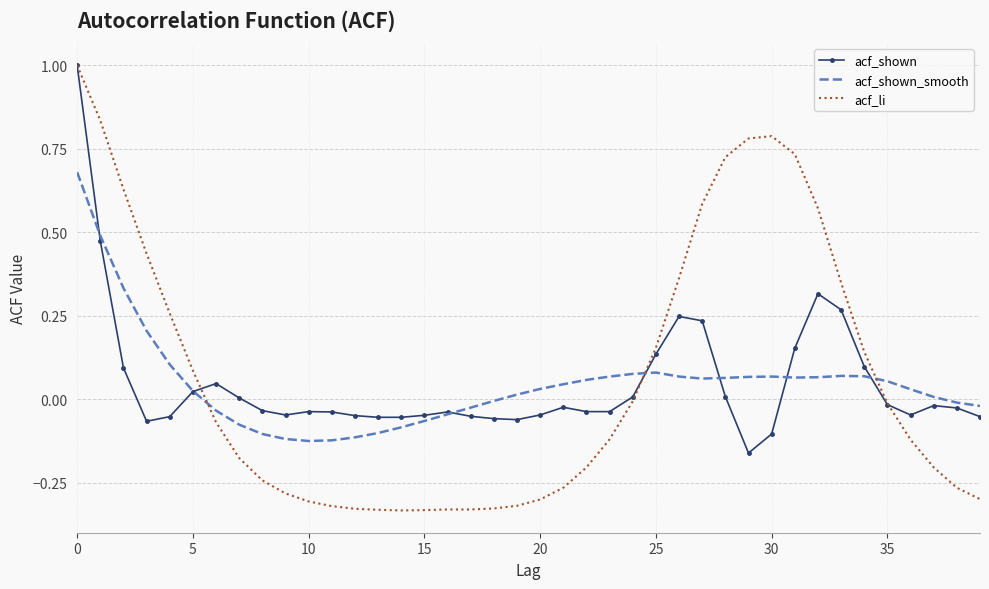

True or false: acf_li and acf_shown cross at least once.

True